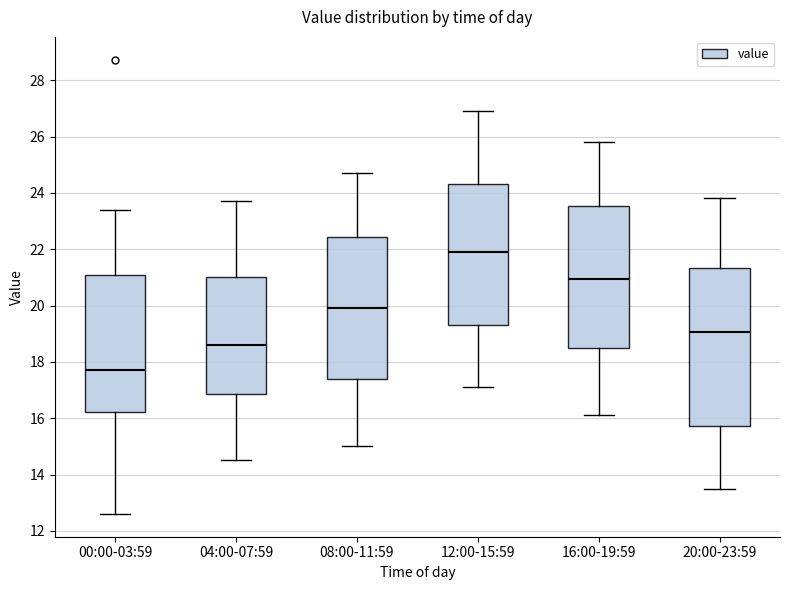

Which box is the tallest, from its lower edge to its upper edge?

20:00-23:59